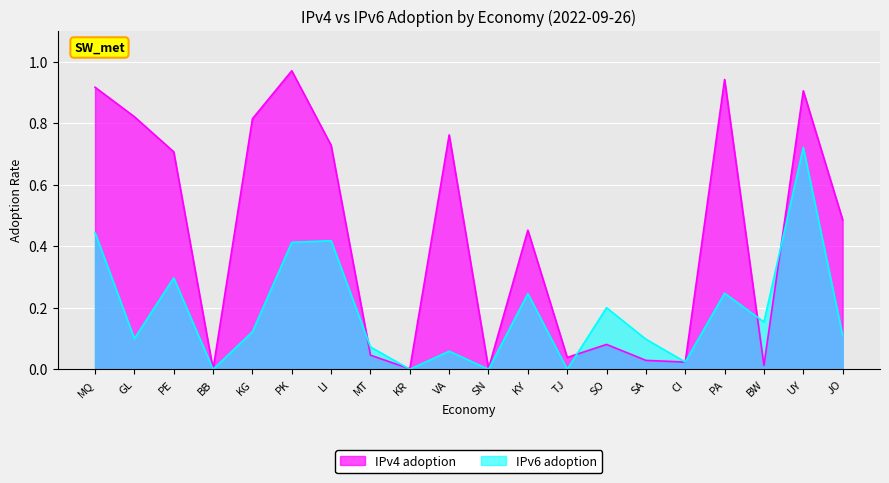

What are all the series names shown in the legend?

IPv4 adoption, IPv6 adoption